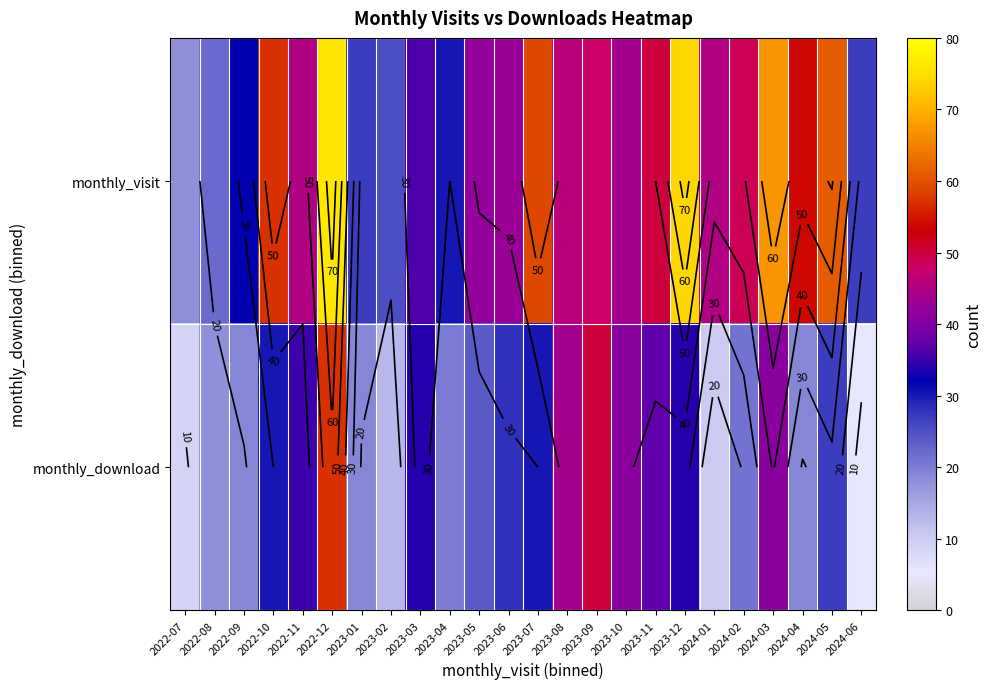

Where is monthly_download nearest to the value 31?

2022-10